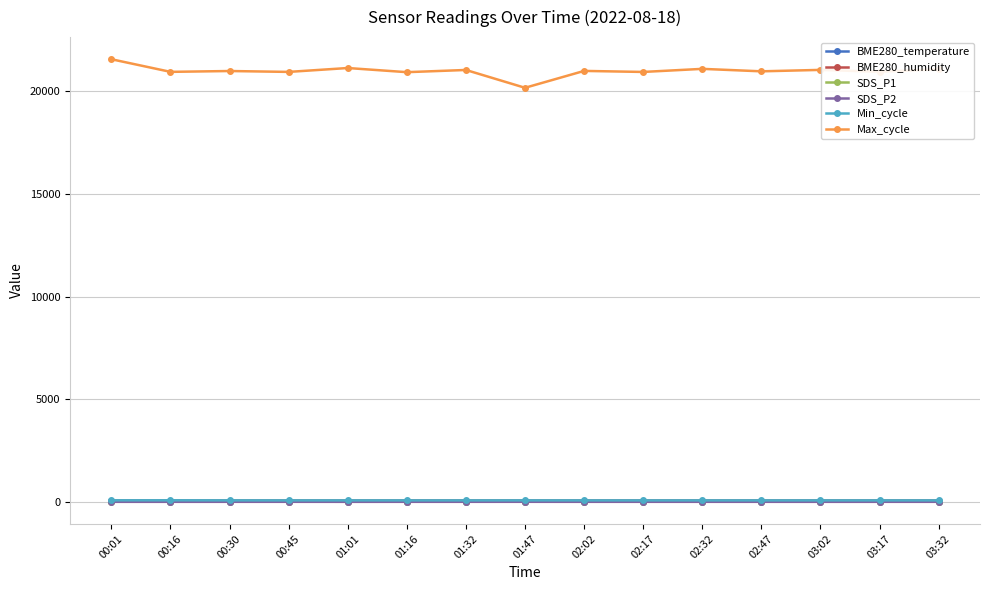

Is the value of BME280_humidity at 02:47 greater than the value of Max_cycle at 00:01?

No